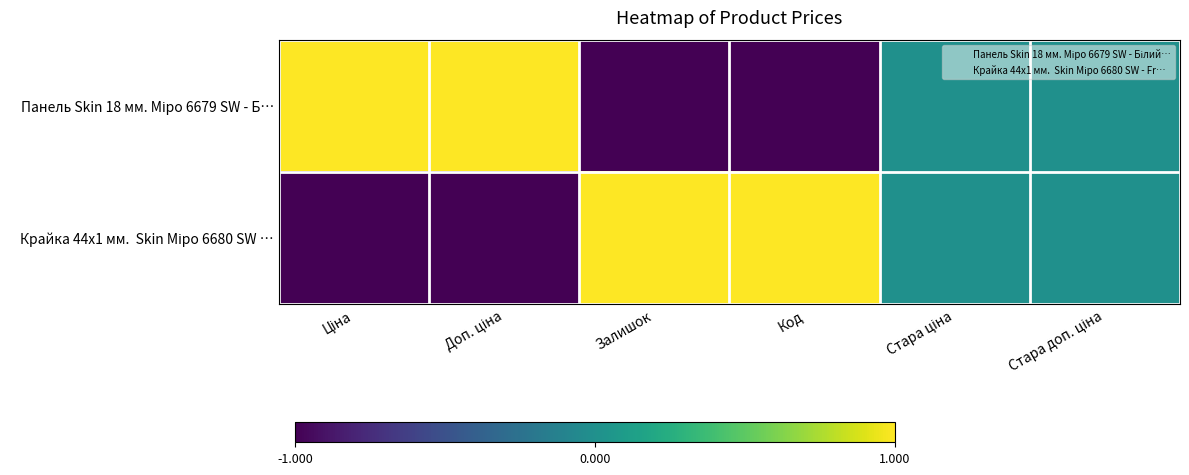

How many distinct data groups are displayed?

2